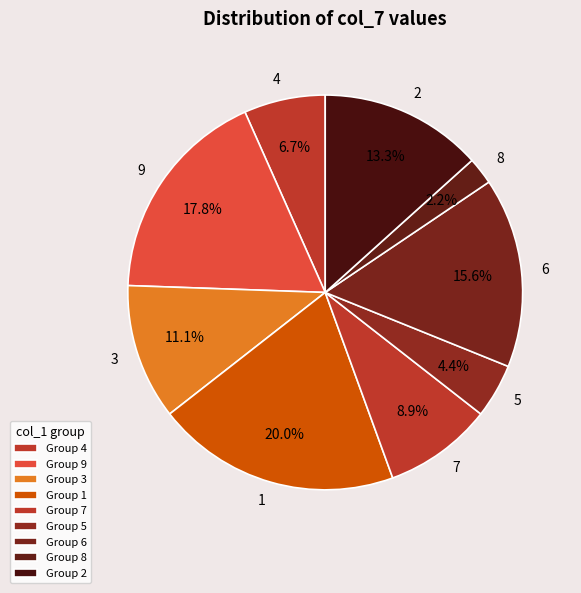

To the nearest percent, what is the difference between the largest and smallest slice percentages?

18%